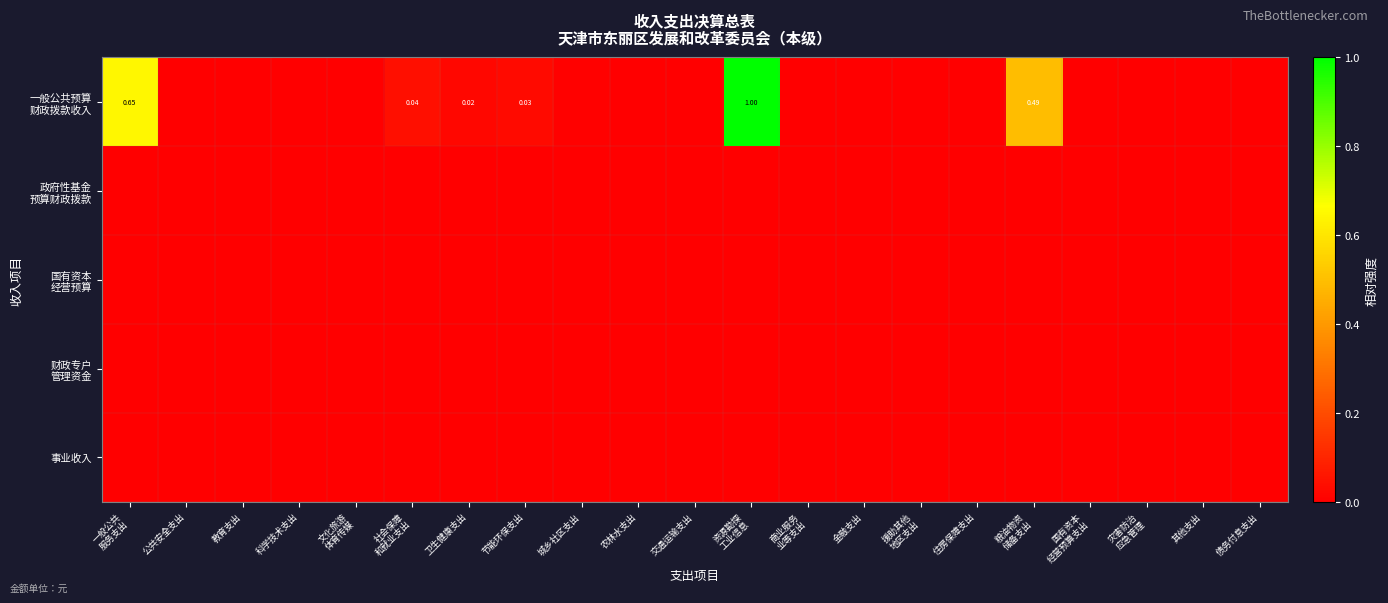

Between 住房保障支出 and 债务付息支出, which series saw the biggest shift?

一般公共预算 财政拨款收入